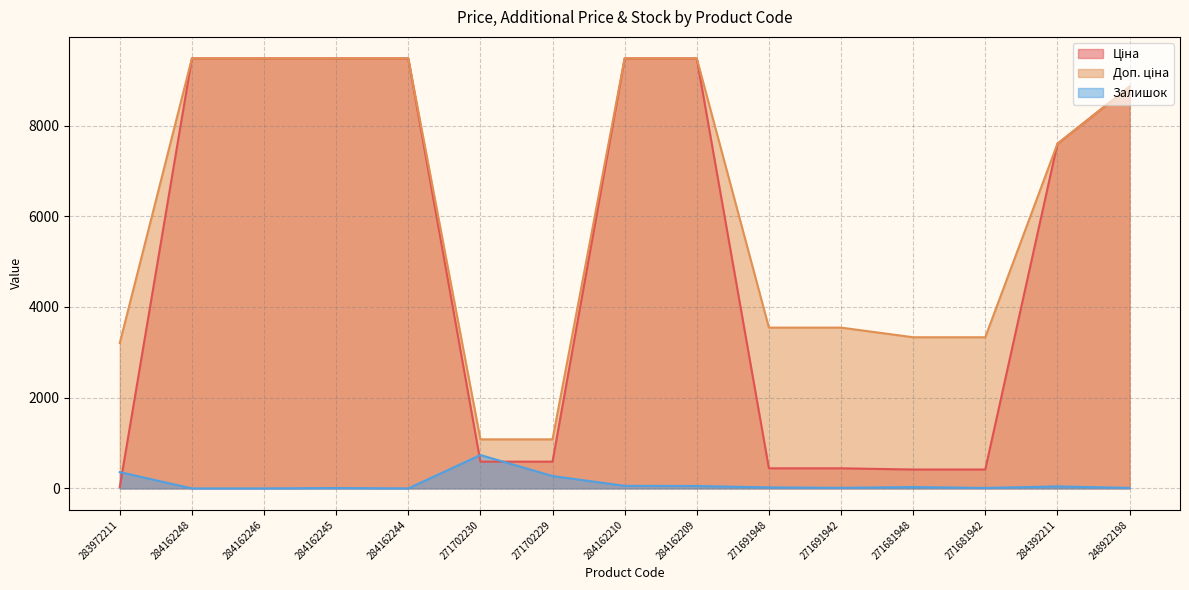

Between 284162248 and 248922198, which is larger?

284162248